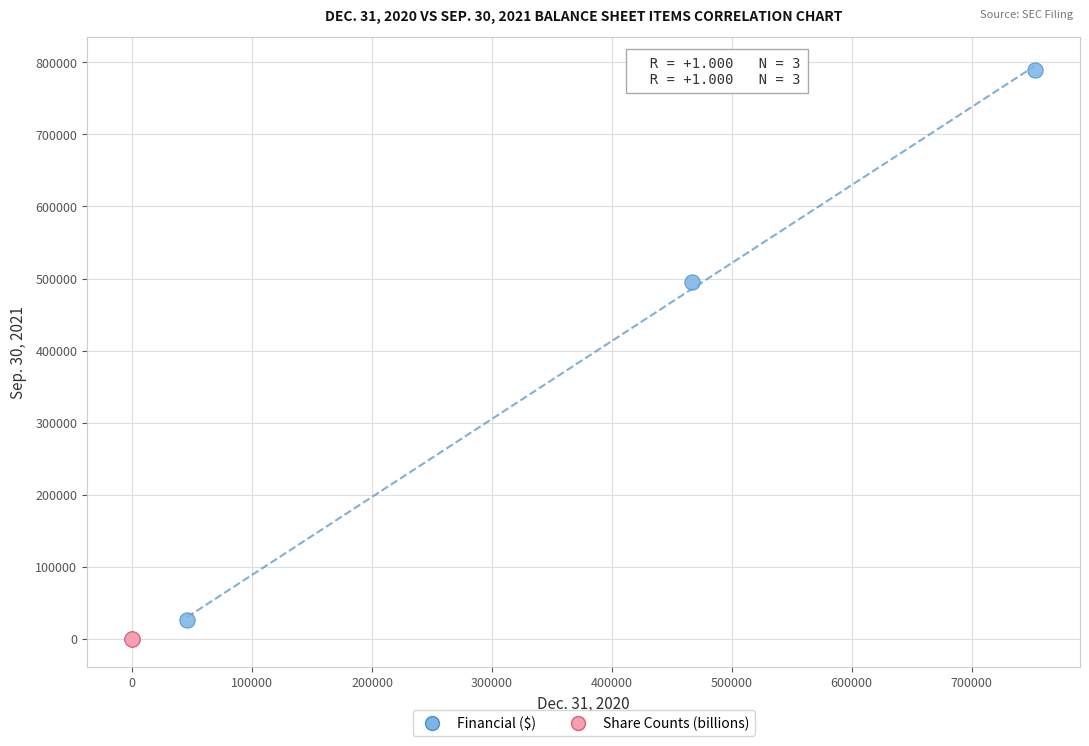

Which series contains the lowest Y value?

Share Counts (billions)